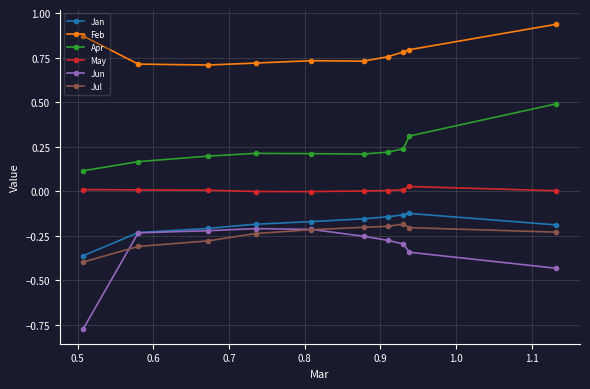

Which series has the largest range (max minus min)?

Jun